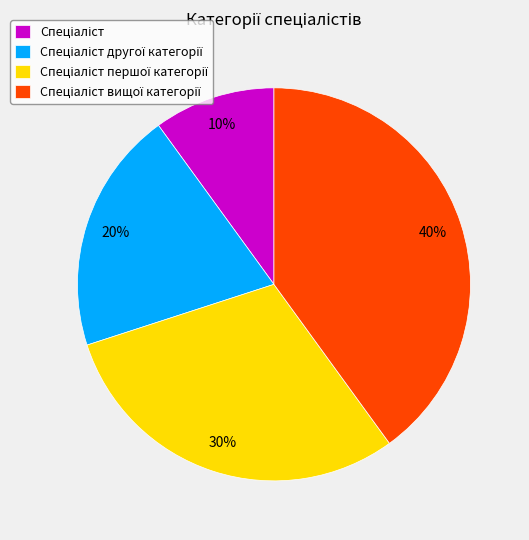

Is there a majority slice in this chart?

No